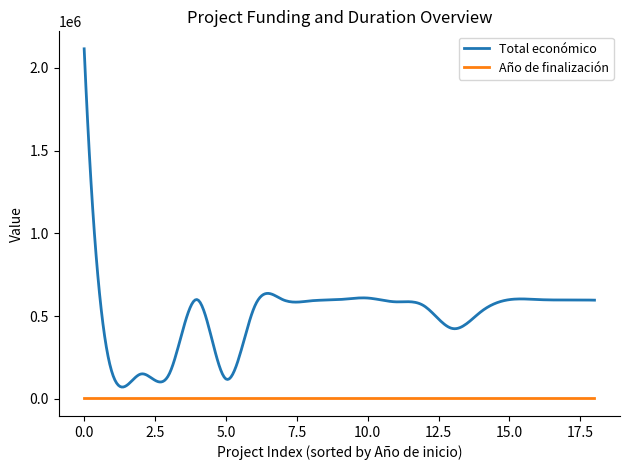

List the series in order of their overall mean, lowest first.

Año de finalización, Total económico